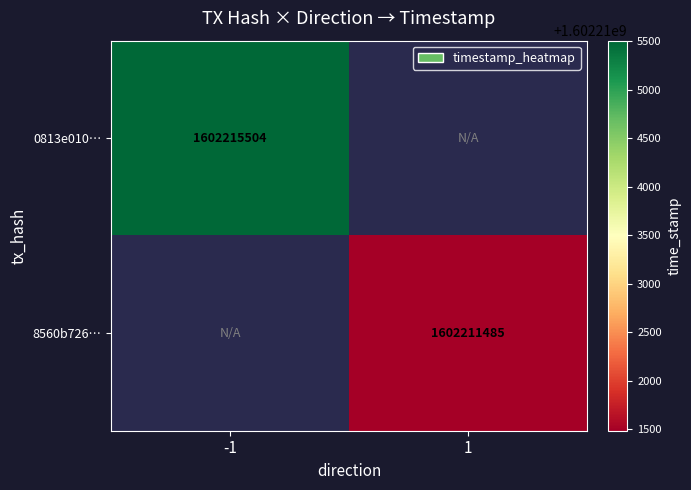

How many distinct data groups are displayed?

2